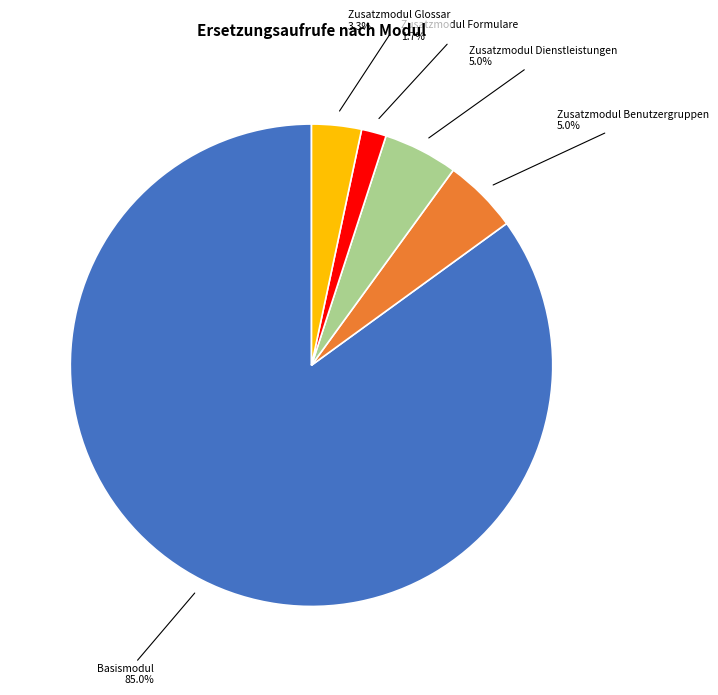

How many slices are in this pie chart?

5